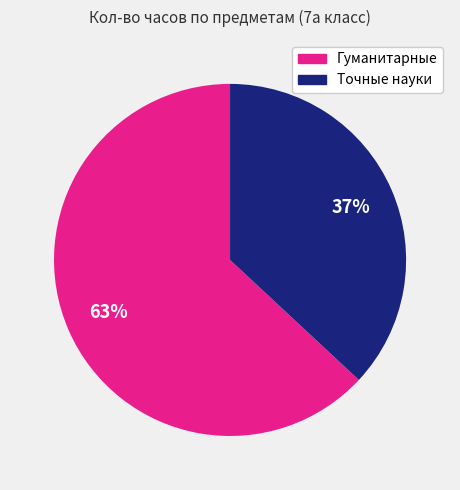

How many slices are in this pie chart?

2